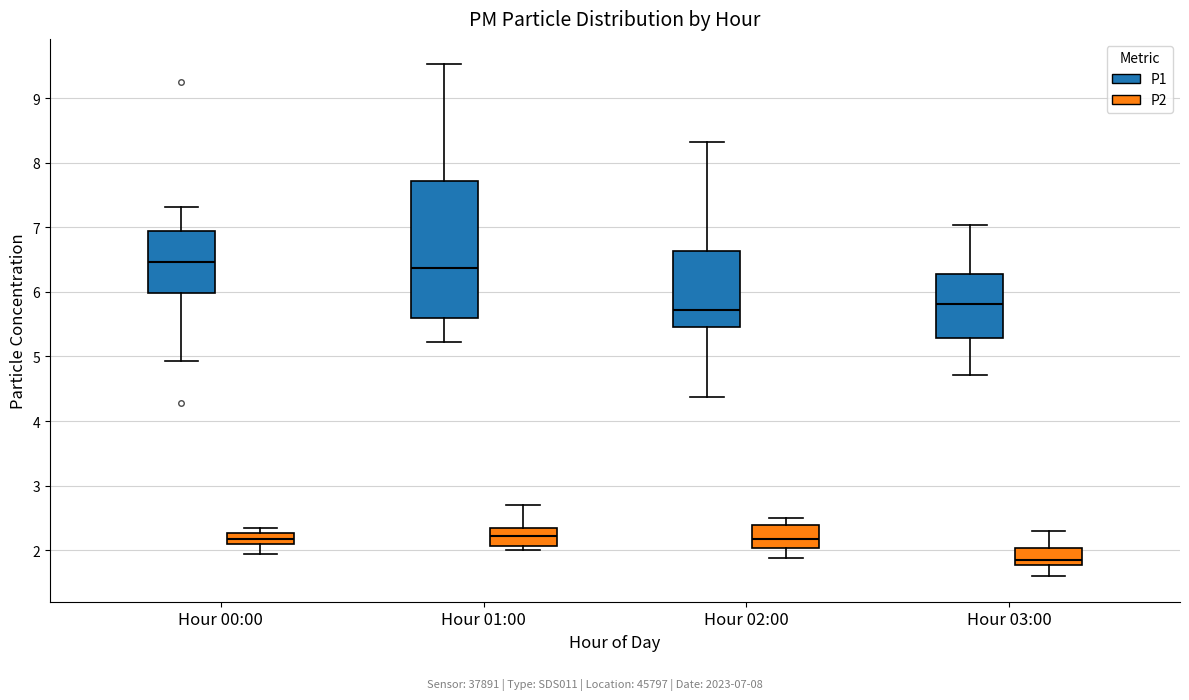

Reading left to right, read every box against the y-axis: the position of its median line, the range the box covers, and the ends of its whiskers. The values are not printed on the chart, so give them approximately, as read against the axis.

Hour 00:00 (P1): median 6.5, box 6.0 to 6.9, whiskers 4.9 to 7.3
Hour 00:00 (P2): median 2.2, box 2.1 to 2.3, whiskers 2.0 to 2.4
Hour 01:00 (P1): median 6.4, box 5.6 to 7.7, whiskers 5.2 to 9.5
Hour 01:00 (P2): median 2.2, box 2.1 to 2.3, whiskers 2.0 to 2.7
Hour 02:00 (P1): median 5.7, box 5.5 to 6.6, whiskers 4.4 to 8.3
Hour 02:00 (P2): median 2.2, box 2.0 to 2.4, whiskers 1.9 to 2.5
Hour 03:00 (P1): median 5.8, box 5.3 to 6.3, whiskers 4.7 to 7.0
Hour 03:00 (P2): median 1.9, box 1.8 to 2.0, whiskers 1.6 to 2.3